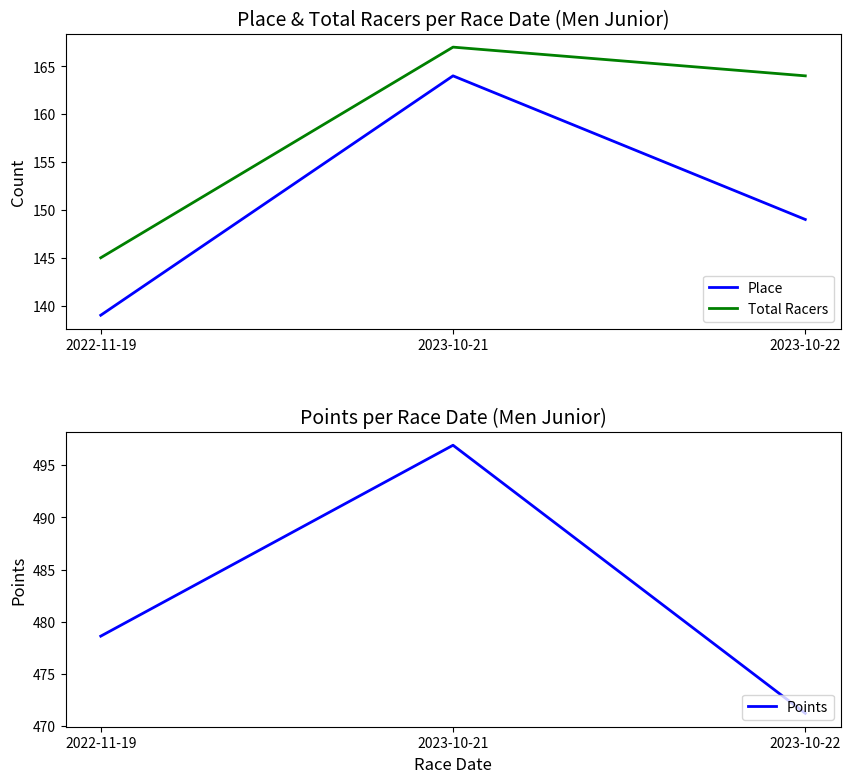

How many lines are shown in the chart?

3